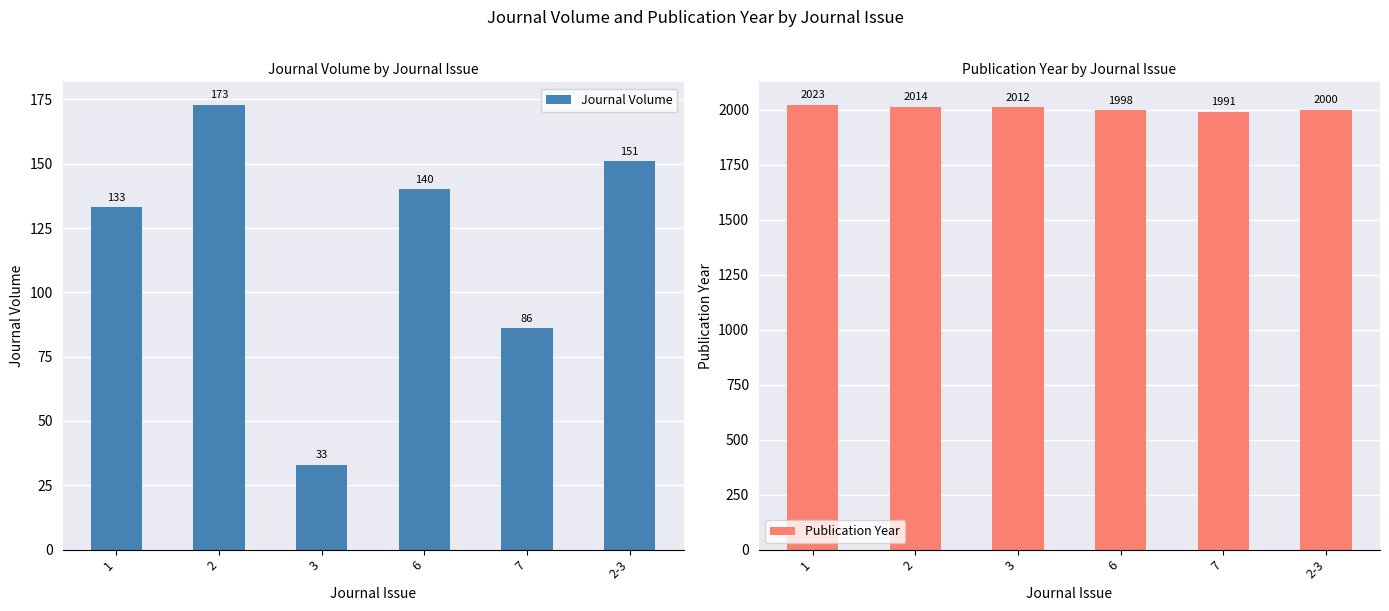

At which category does the chart reach its peak across all series?

1